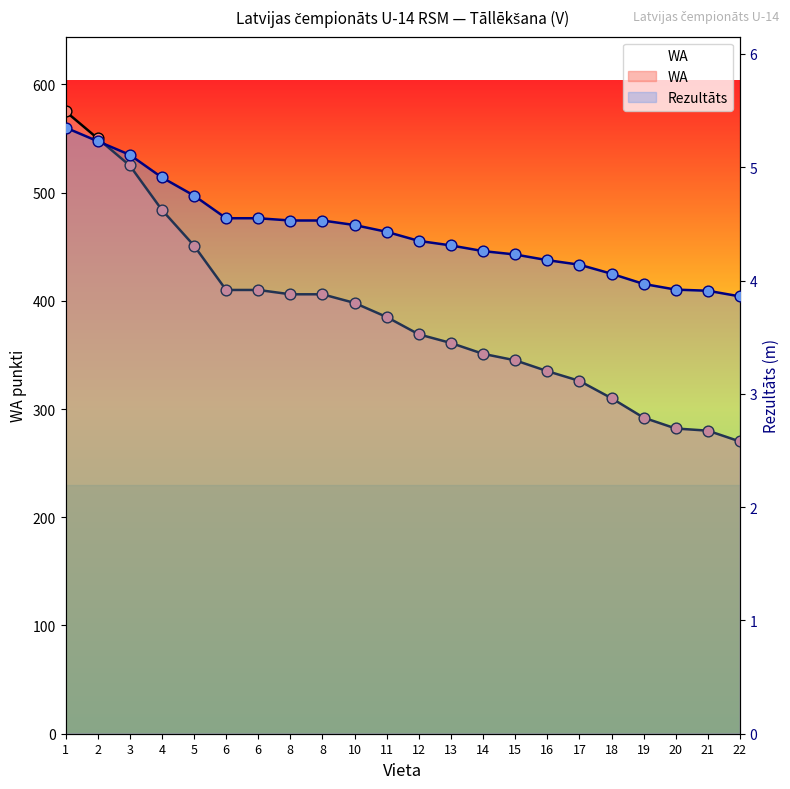

Is the value of Rezultāts at 18 greater than the value of WA at 3?

No